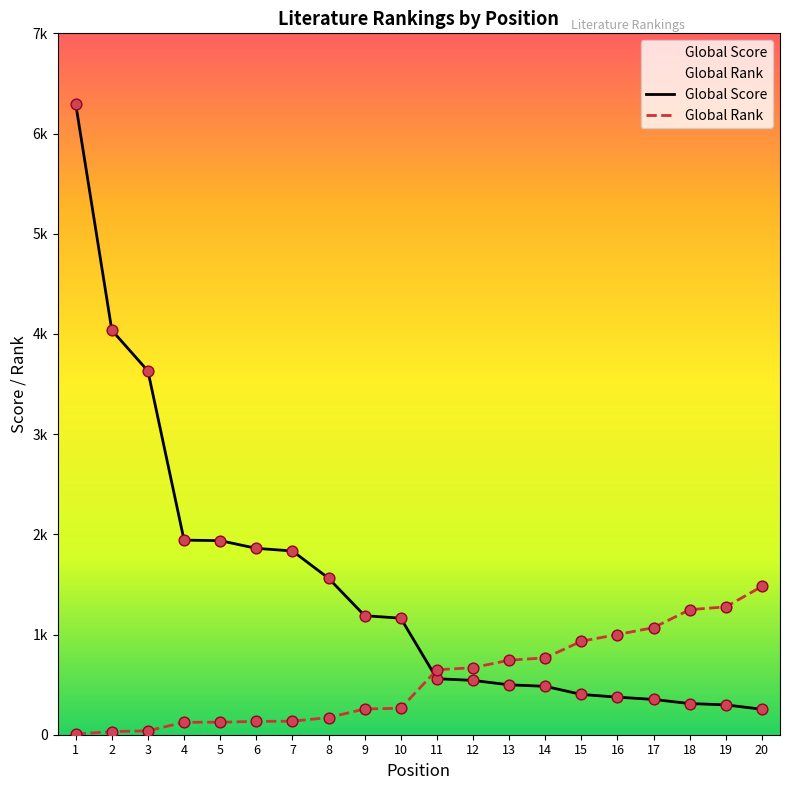

Which series contains the highest Y value?

Global Score